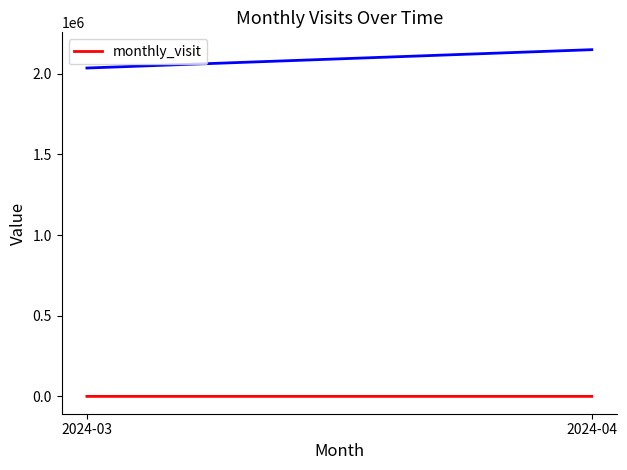

At which category does the chart reach its minimum across all series?

2024-03